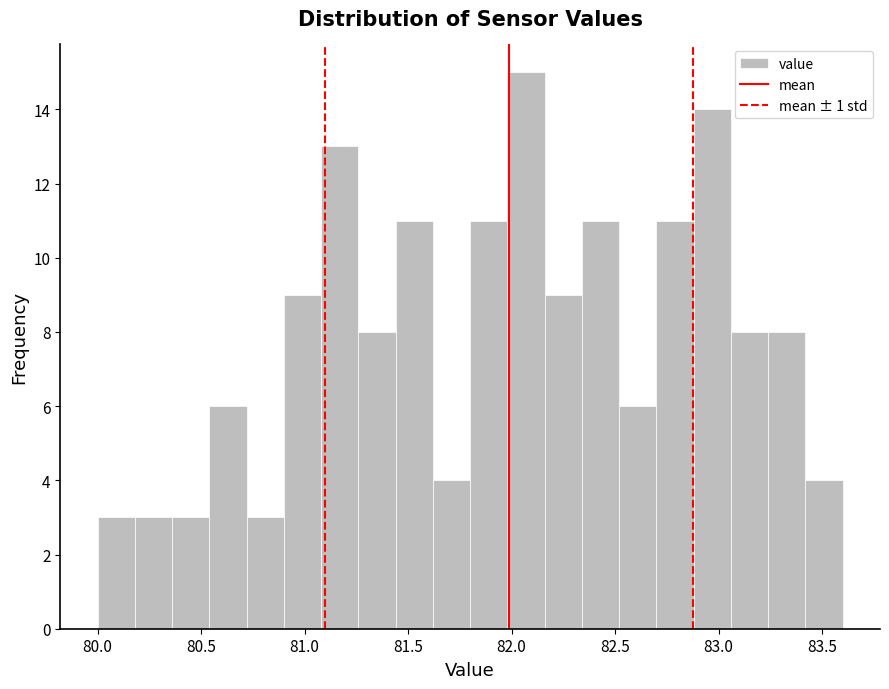

Read against the x-axis, roughly where is the centre of the tallest bar?

82.05